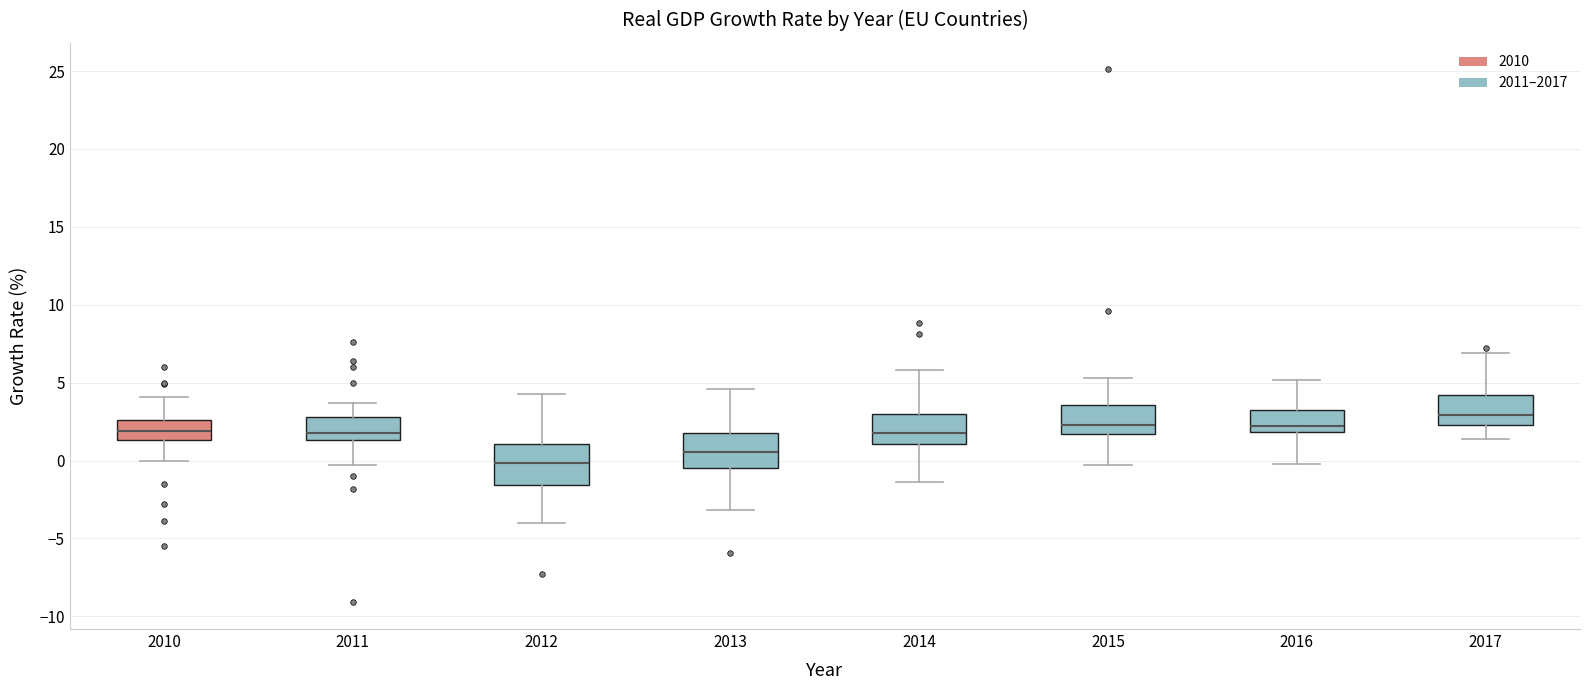

Which box has the highest median line?

2017